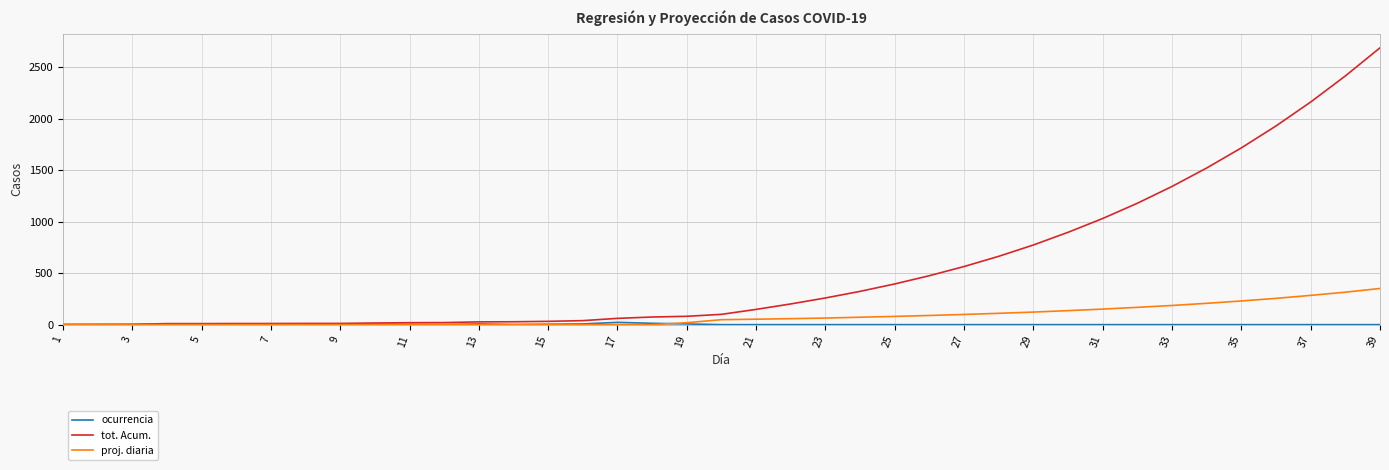

What is the maximum value for tot. Acum.?

2686